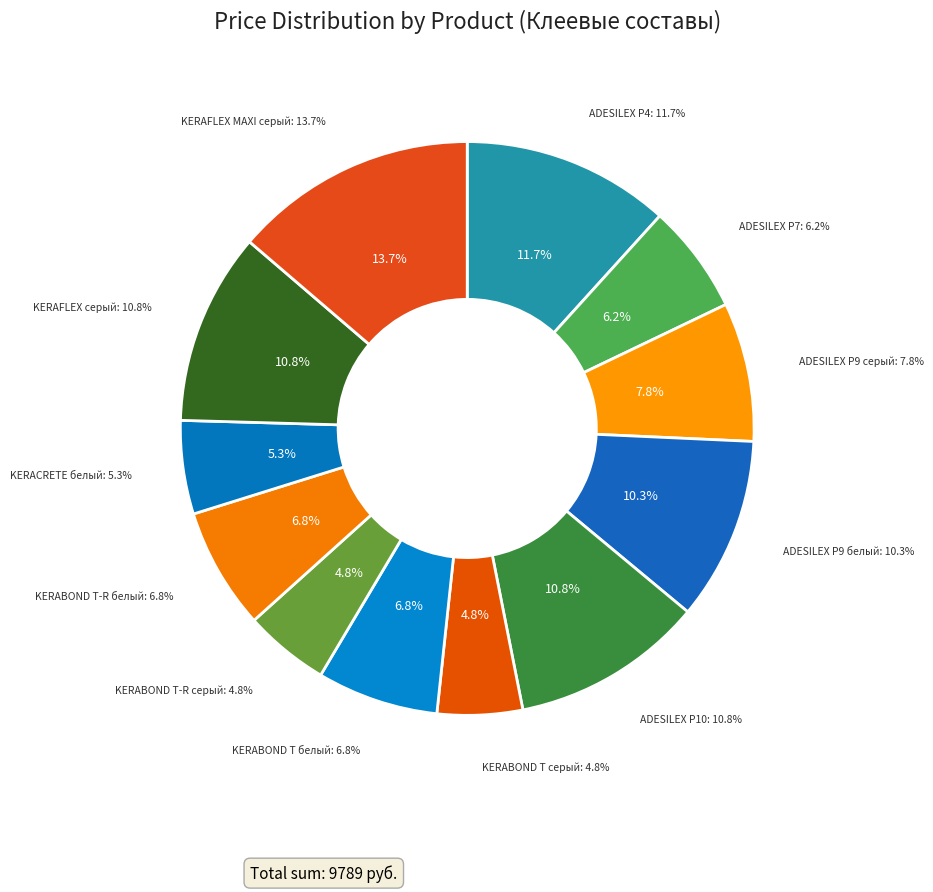

How many segments does this pie chart have?

12